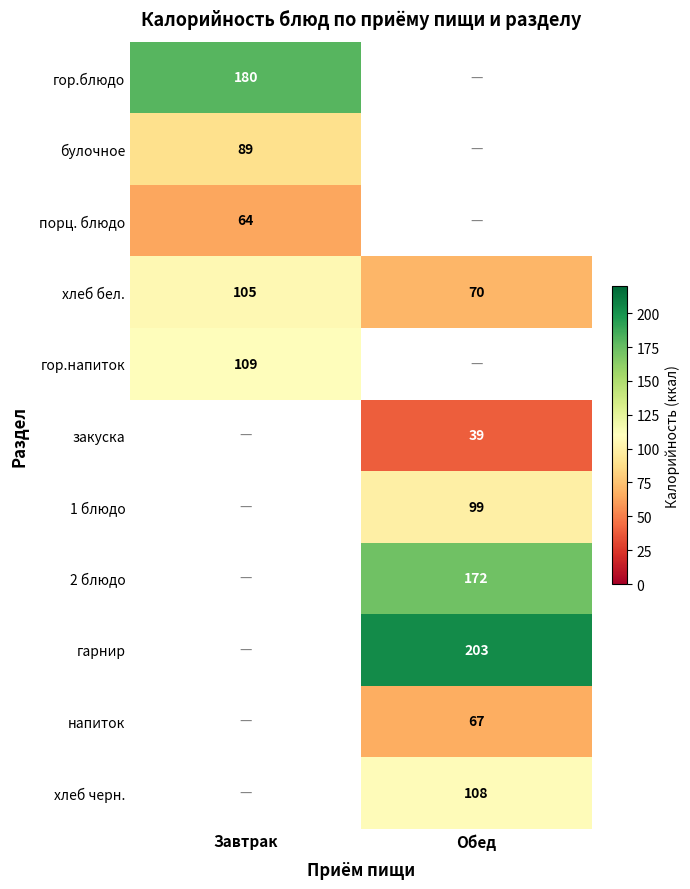

Between Завтрак and Обед, which is larger?

Обед